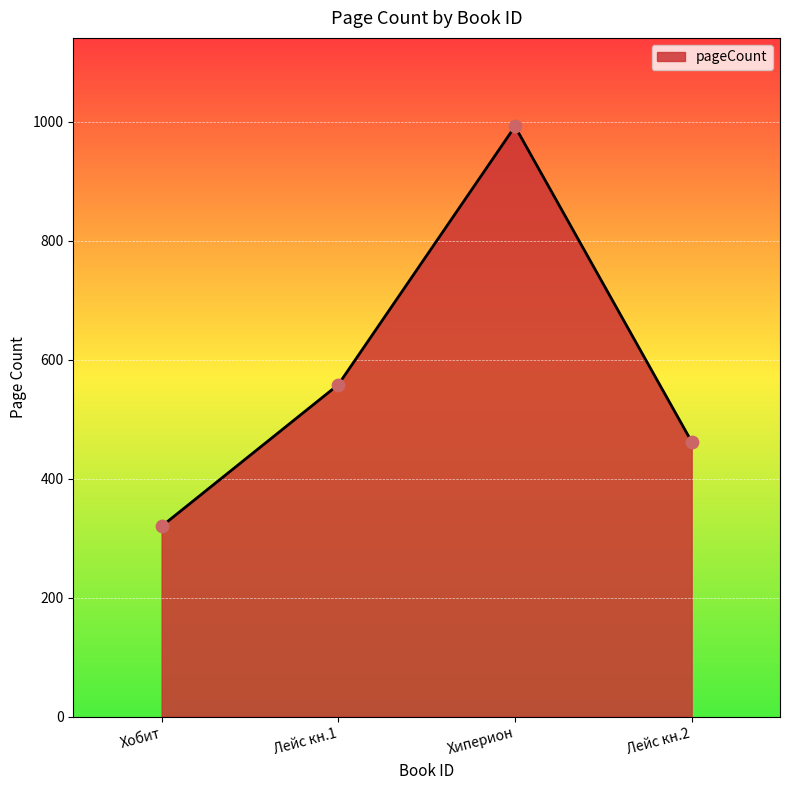

Between Лейс кн.2 and Хобит, which is larger?

Лейс кн.2